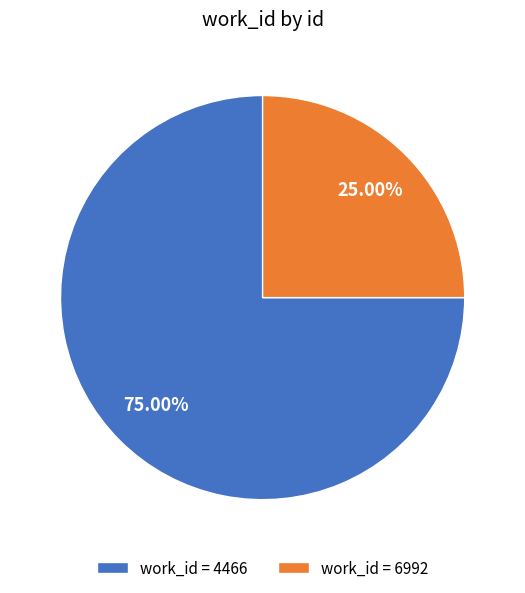

Between work_id = 6992 and work_id = 4466, which is larger?

work_id = 4466